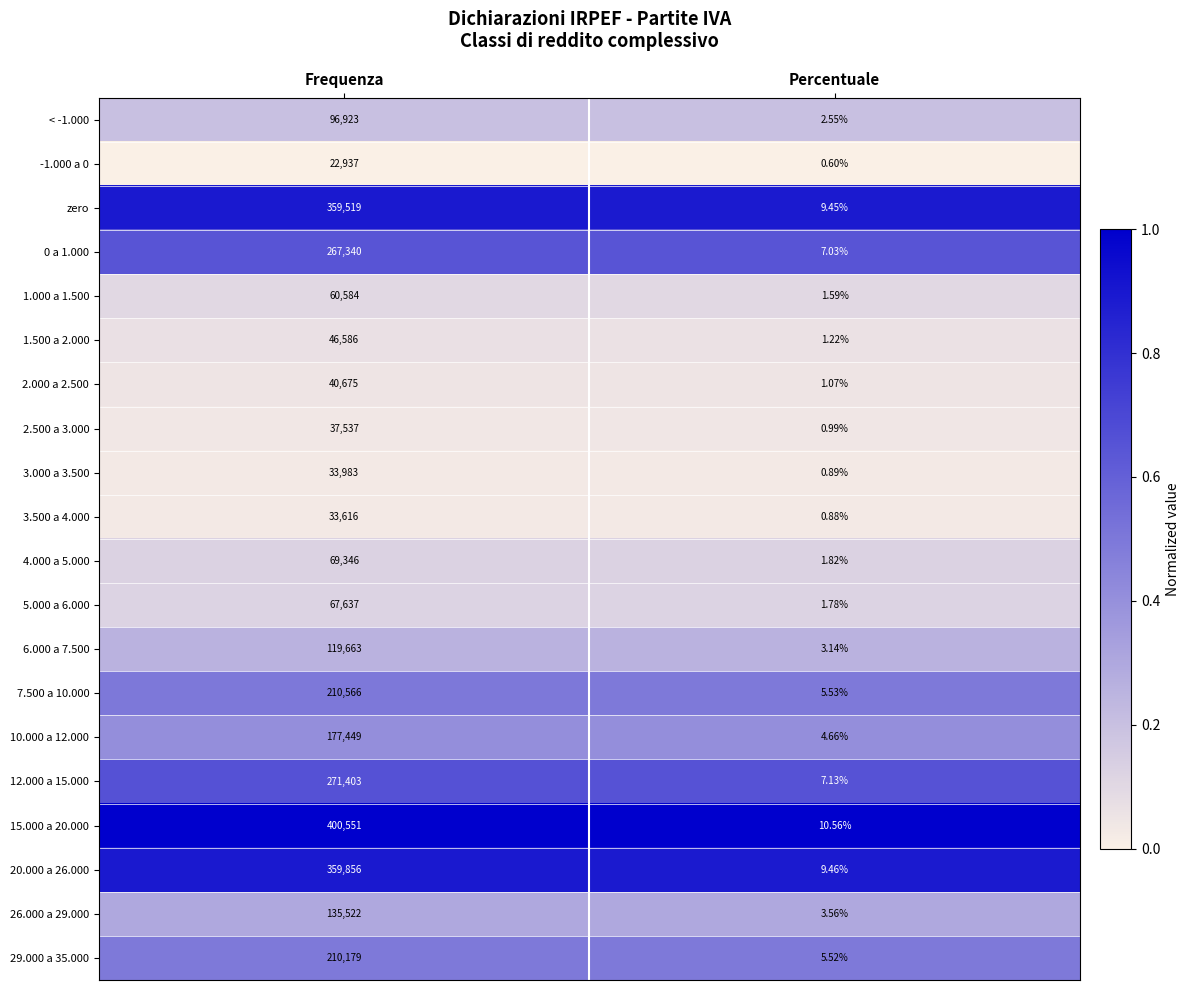

Which series has the largest total across all categories?

15.000 a 20.000